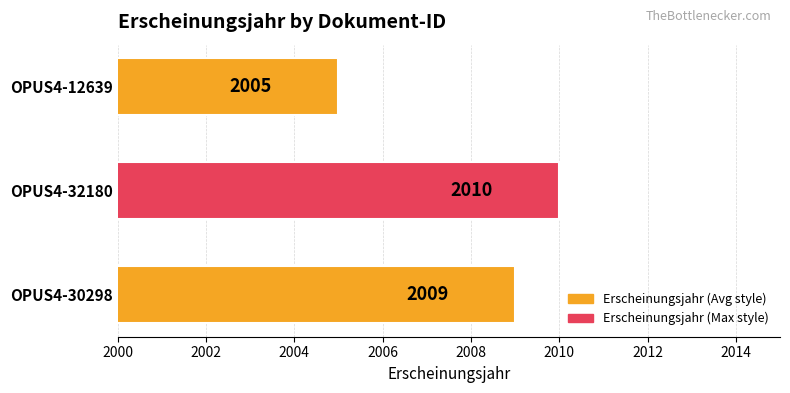

What is the ratio of the value at OPUS4-30298 to the value at OPUS4-12639?

1.0